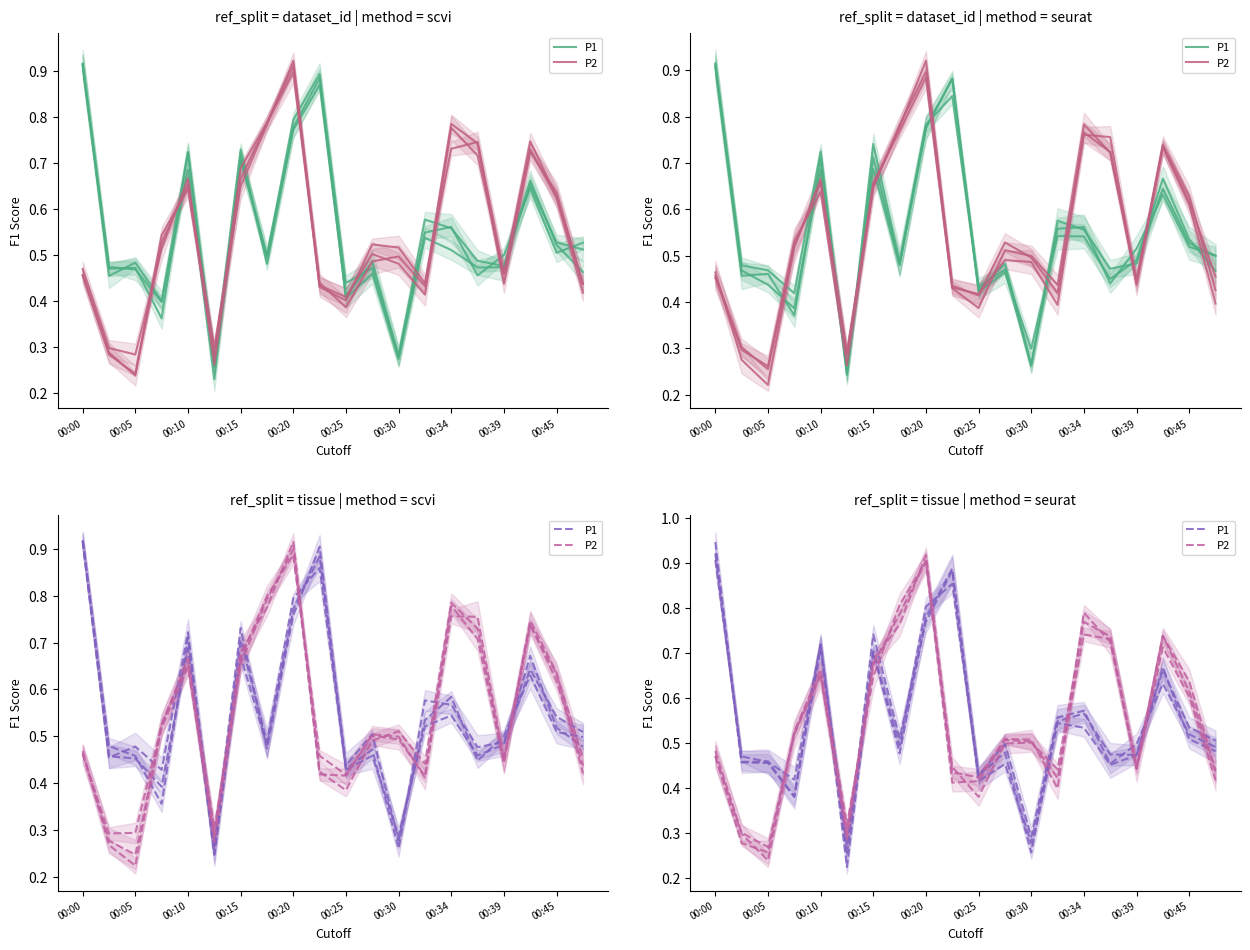

Is it true that P2 equals 0.5 at 11?

True